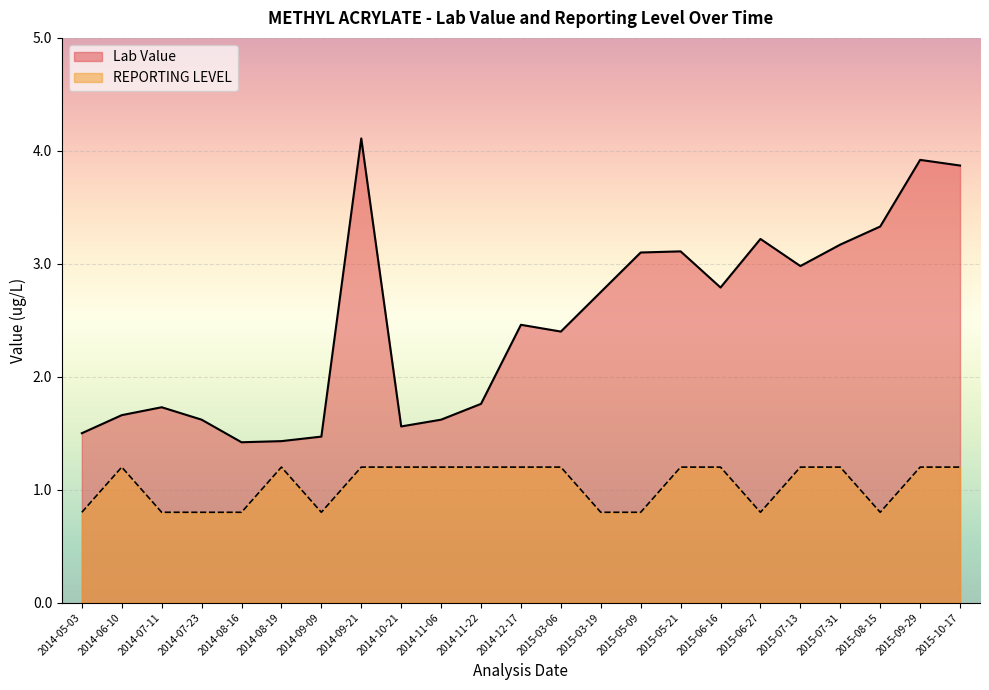

True or false: REPORTING LEVEL and Lab Value intersect in this chart.

False